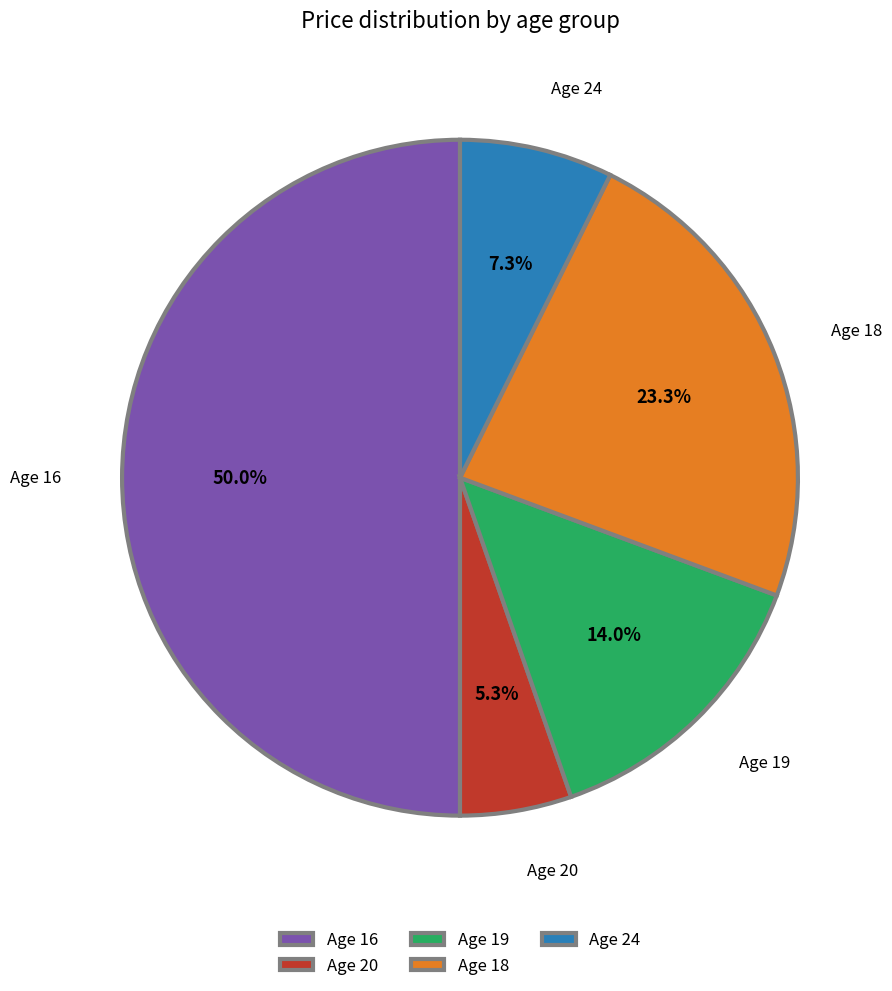

Is the sum of Age 20 and Age 24 greater than half?

No